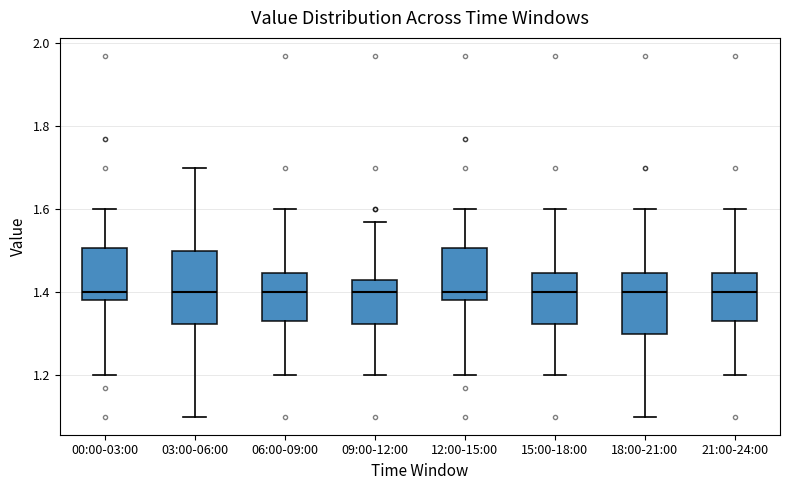

Where does the lower whisker of the box for 09:00-12:00 end on the y-axis? The values are not printed on the chart, so give them approximately, as read against the axis.

1.20